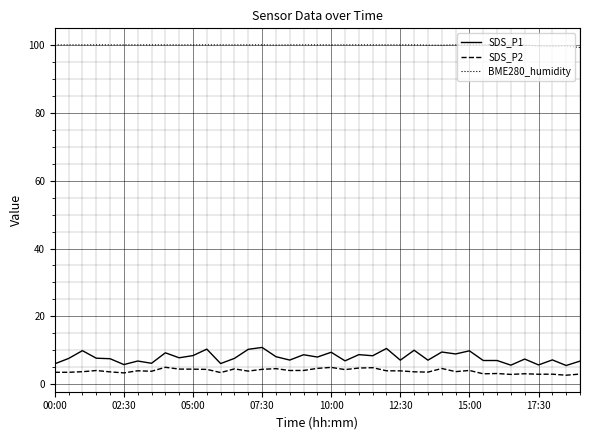

True or false: BME280_humidity and SDS_P2 cross at least once.

False